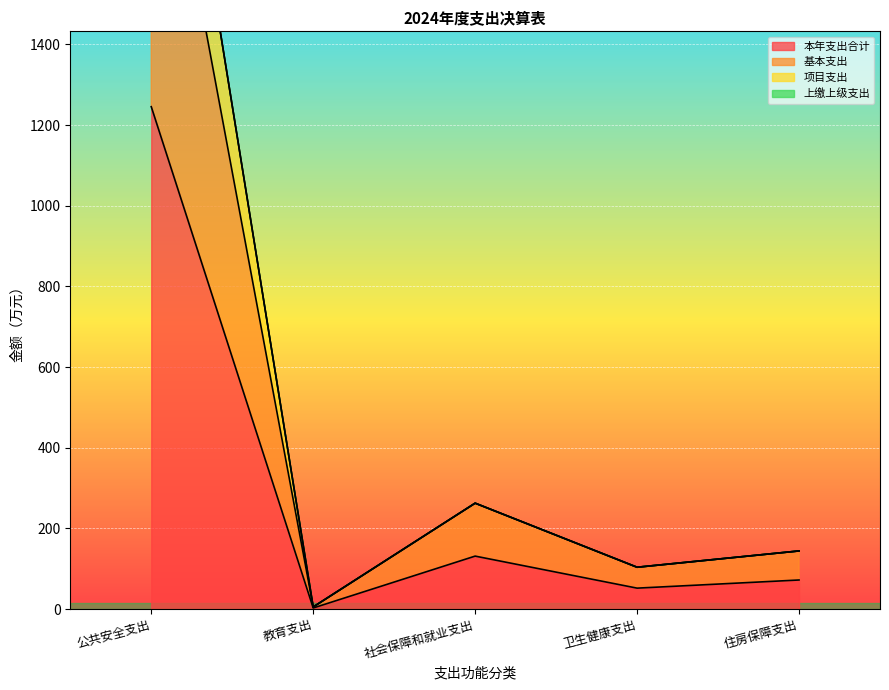

Is it true that 本年支出合计 equals 1245.6 at 公共安全支出?

True